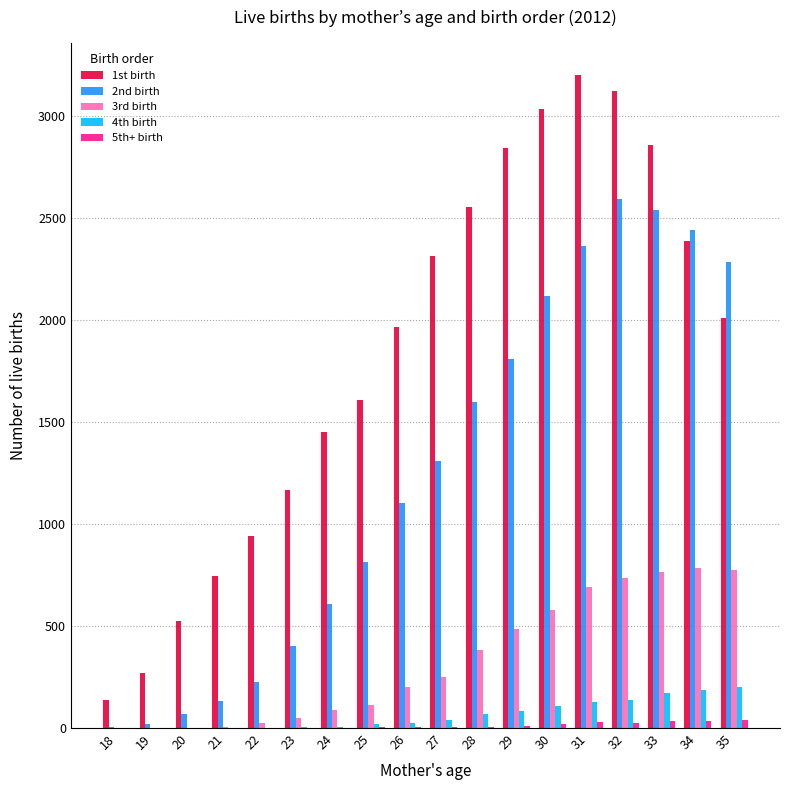

Which series has the largest total across all categories?

1st birth